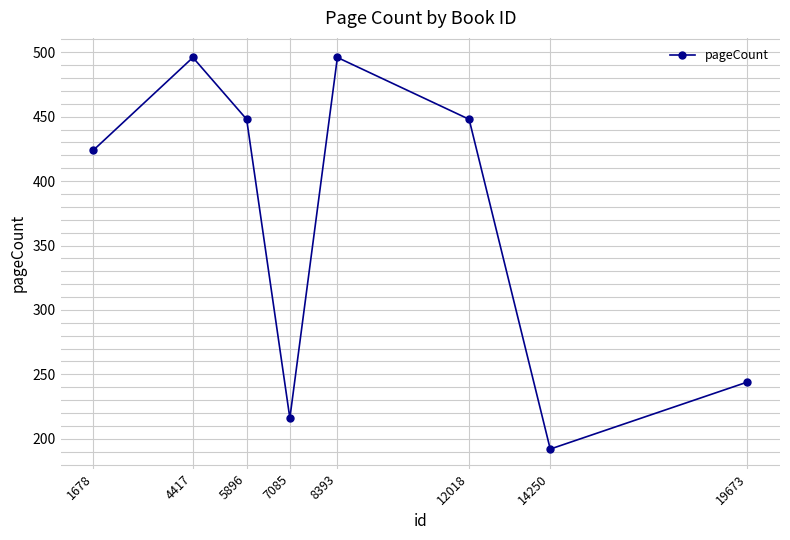

Reading left to right, what are all the values shown in this chart?

424	496	448	216	496	448	192	244